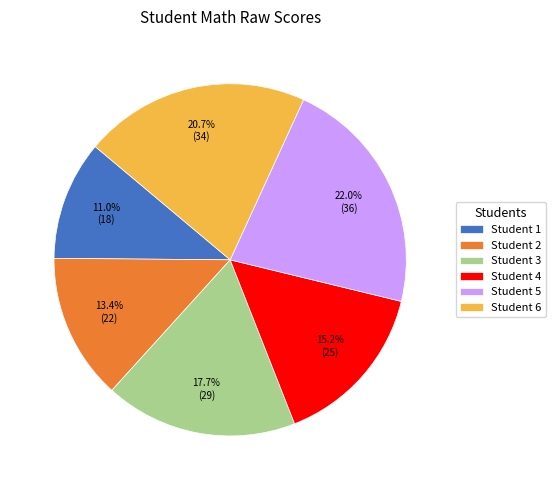

Rank the categories by value from lowest to highest.

Student 1, Student 2, Student 4, Student 3, Student 6, Student 5